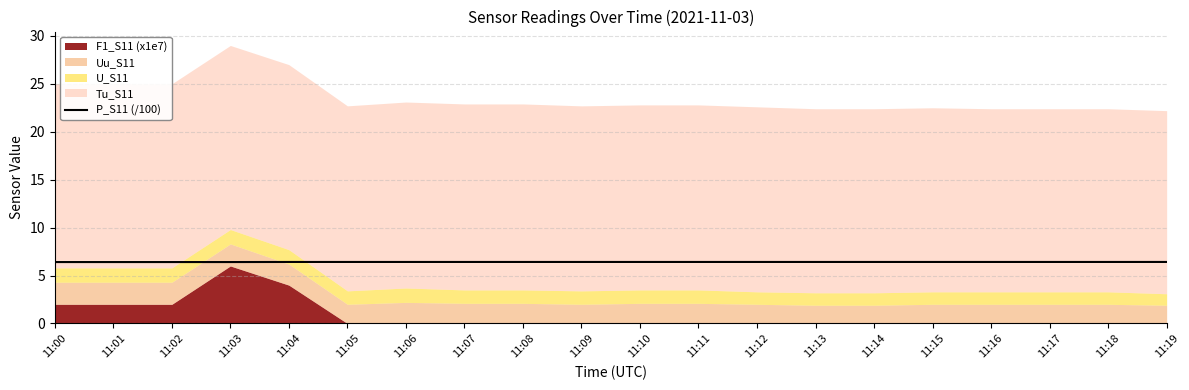

What is the minimum value for P_S11 (/100)?

6.4